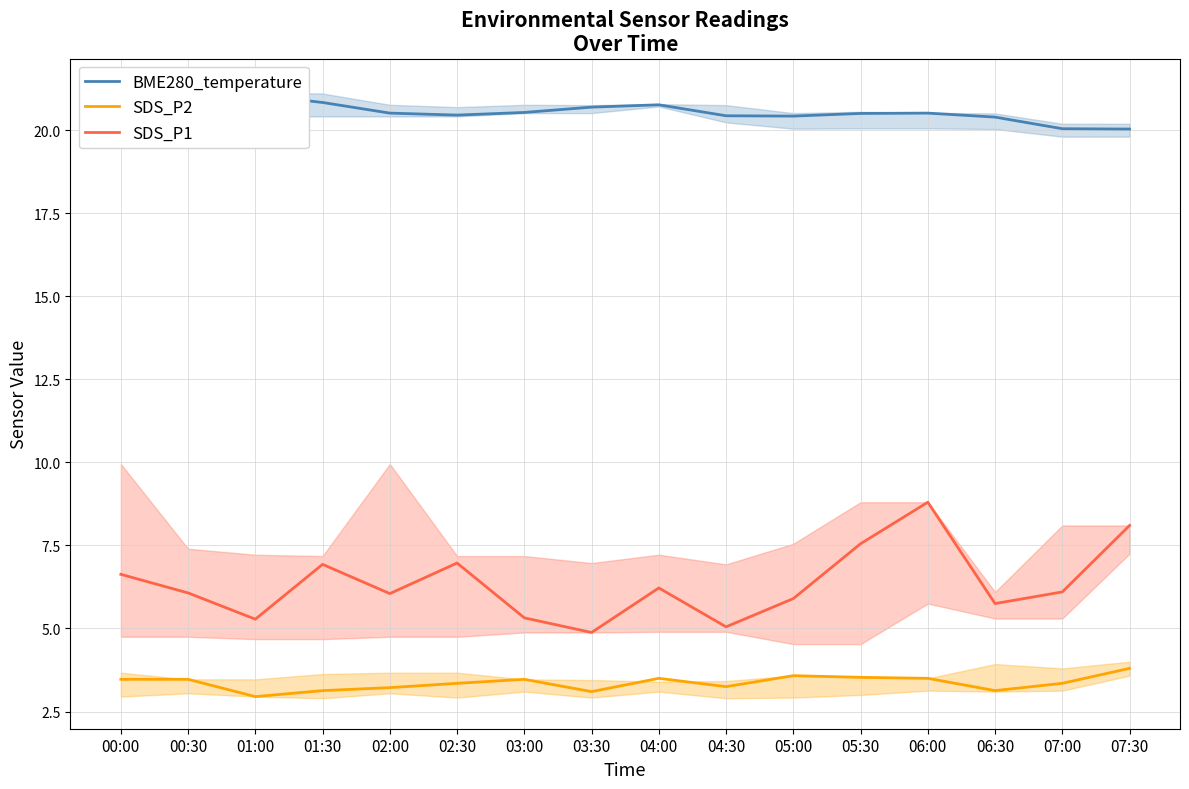

List the series in order of their overall mean, lowest first.

SDS_P2, SDS_P1, BME280_temperature